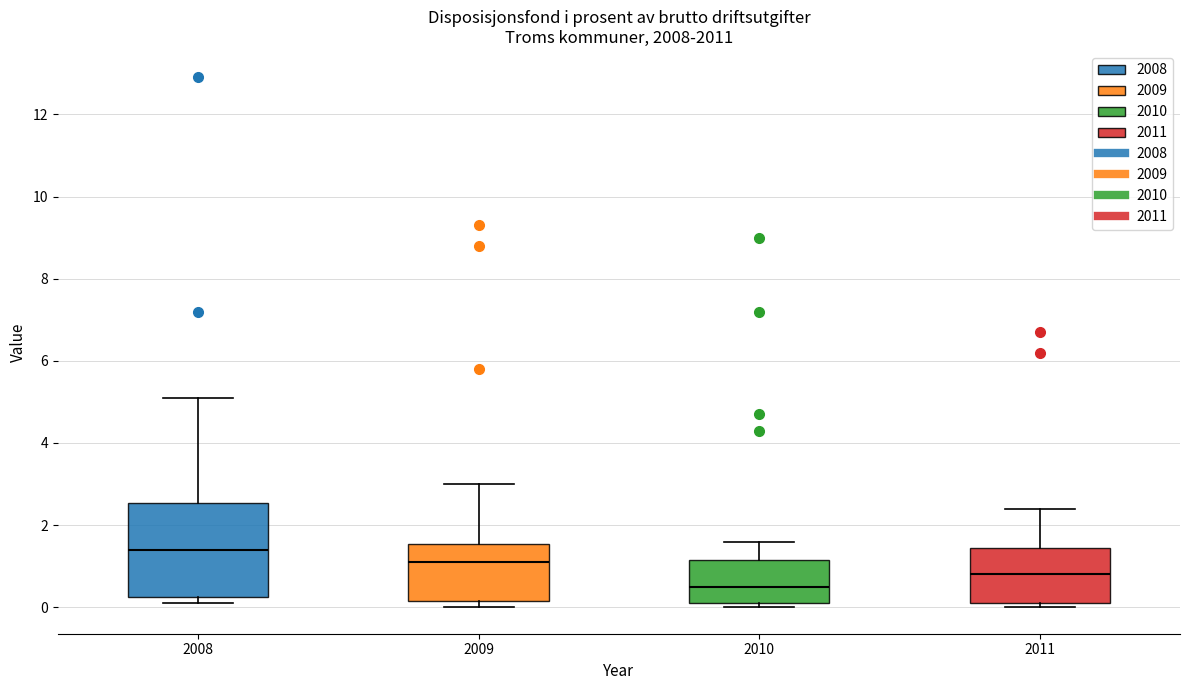

Reading left to right, read every box against the y-axis: the position of its median line, the range the box covers, and the ends of its whiskers. The values are not printed on the chart, so give them approximately, as read against the axis.

2008: median 1.4, box 0.2 to 2.6, whiskers 0.2 (just below the box's lower edge) to 5.2
2009: median 1.2, box 0.2 to 1.6, whiskers 0.0 to 3.0
2010: median 0.6, box 0.2 to 1.2, whiskers 0.0 to 1.6
2011: median 0.8, box 0.2 to 1.4, whiskers 0.0 to 2.4